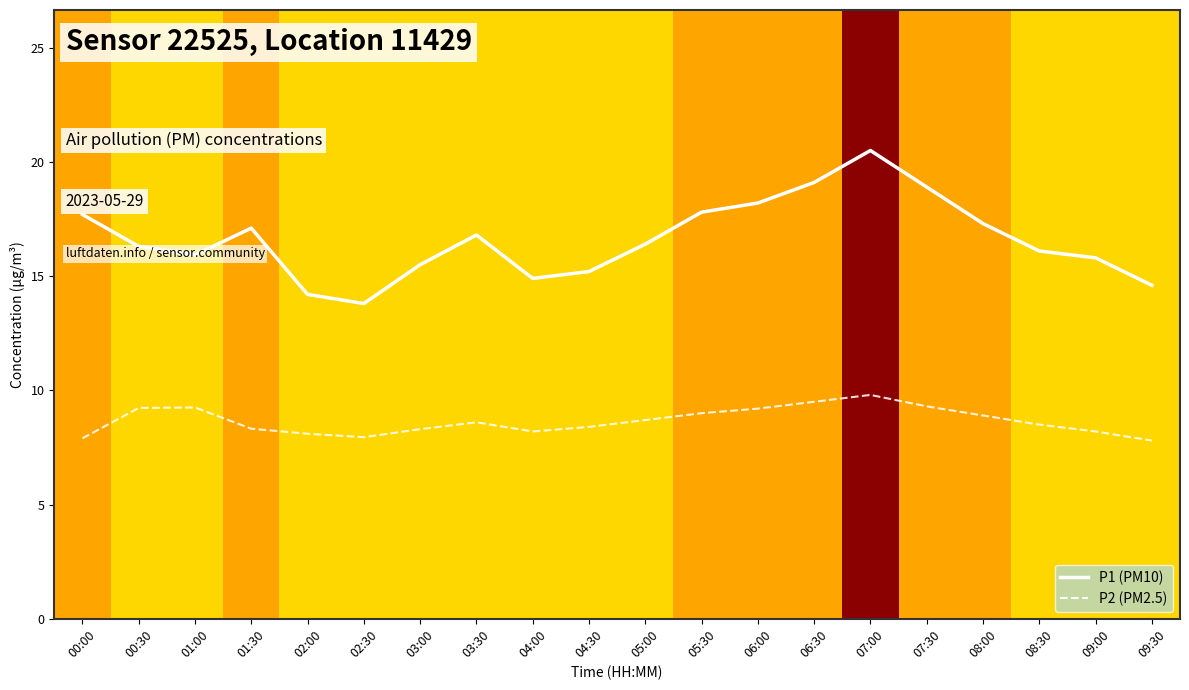

What is the spread (max minus min) of values at 03:30?

8.2